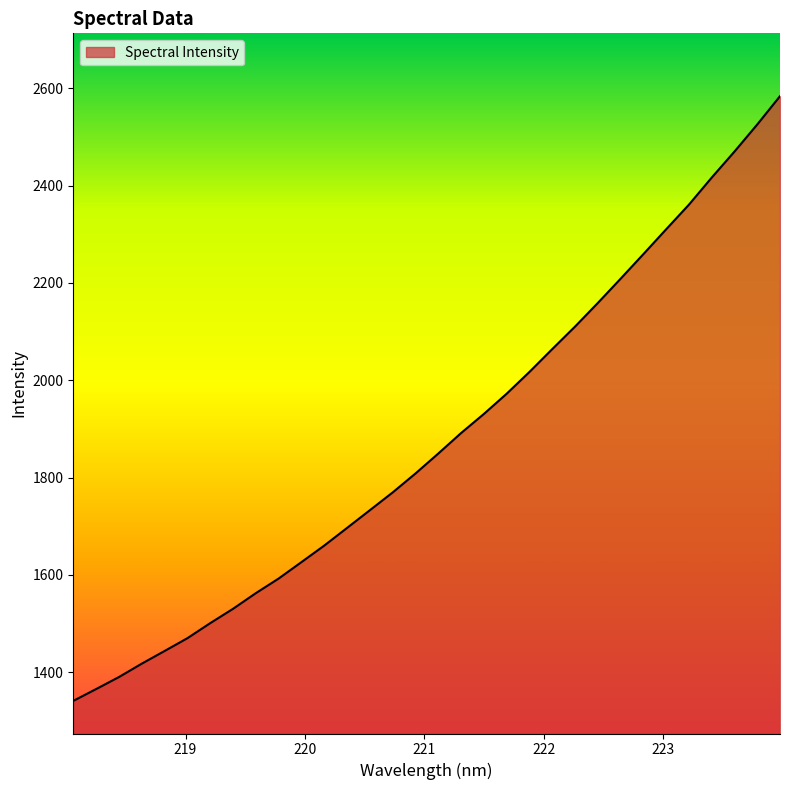

What is the smallest value displayed?

1340.8